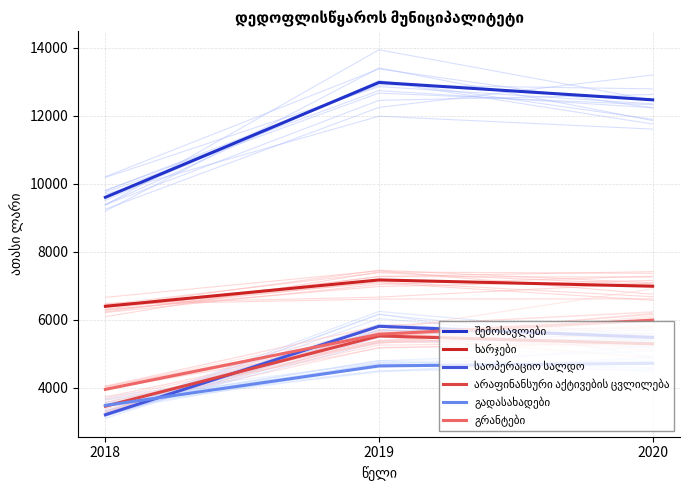

What is the value of the ხარჯები point at the 1st from the left?

6397.4